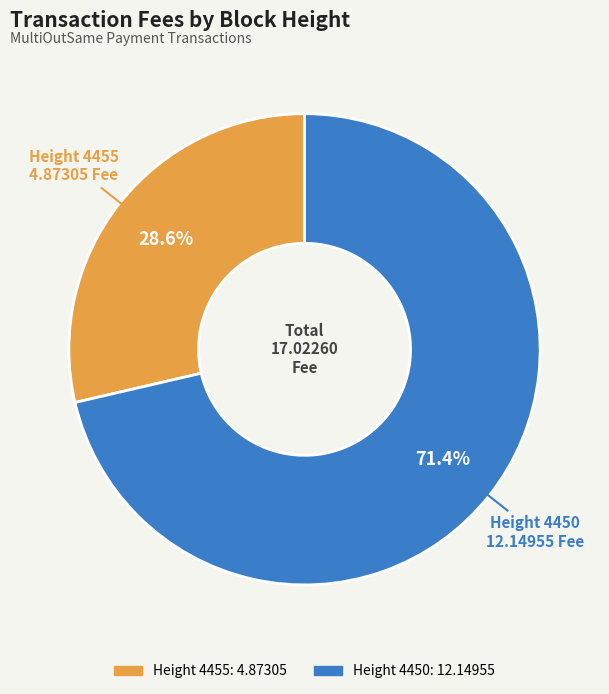

Is there any slice that represents more than half of the pie?

Yes